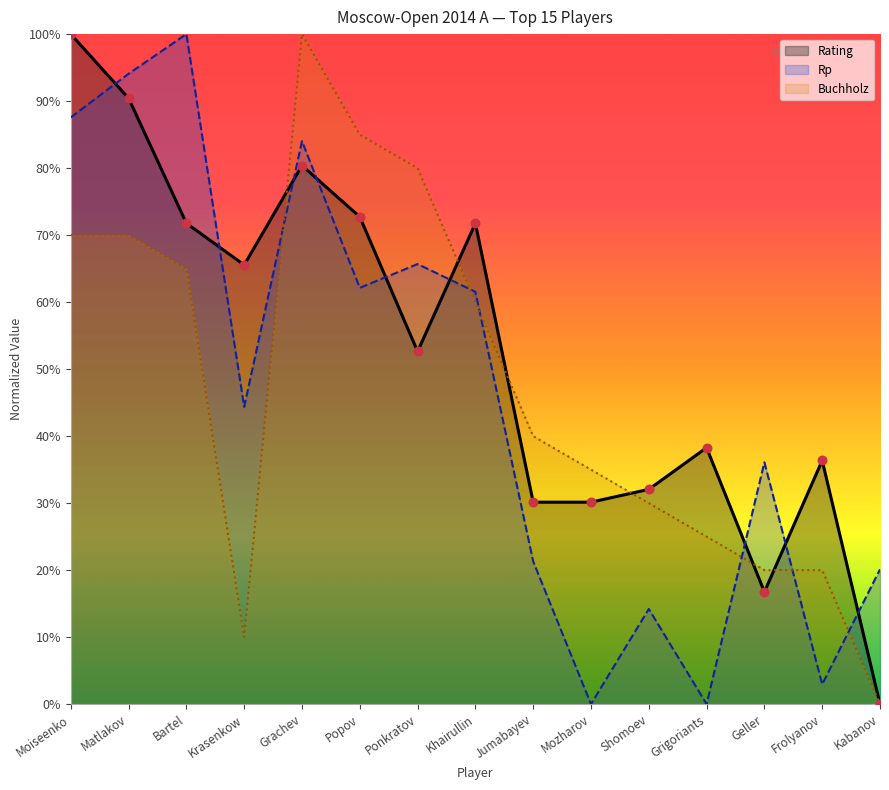

Which series has the widest spread of Y values?

Rating